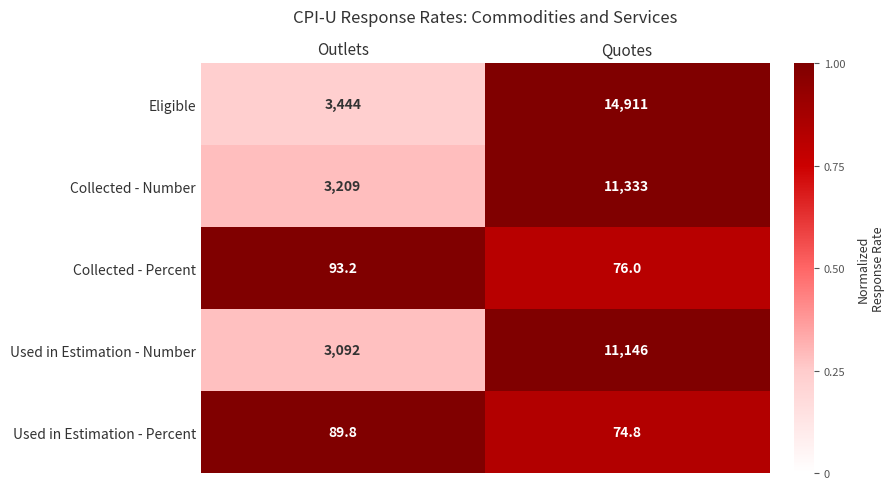

What is the average value of the Eligible series?

9177.5